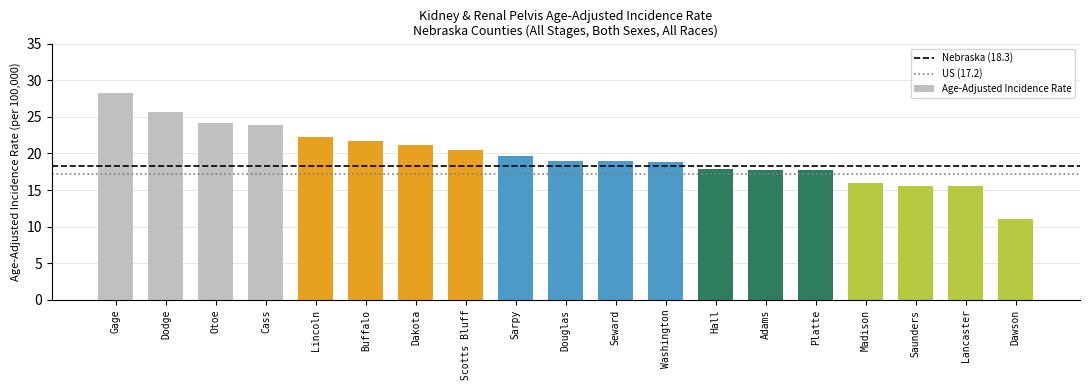

What is the sum of the values at Douglas and Lincoln?

41.2